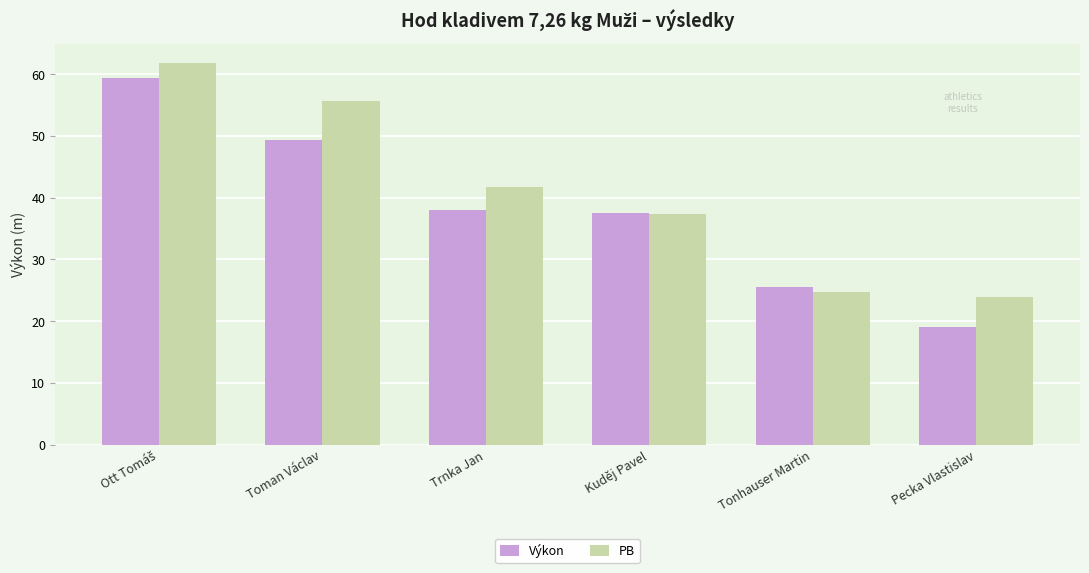

Rank the series at Trnka Jan from lowest to highest value.

Výkon, PB